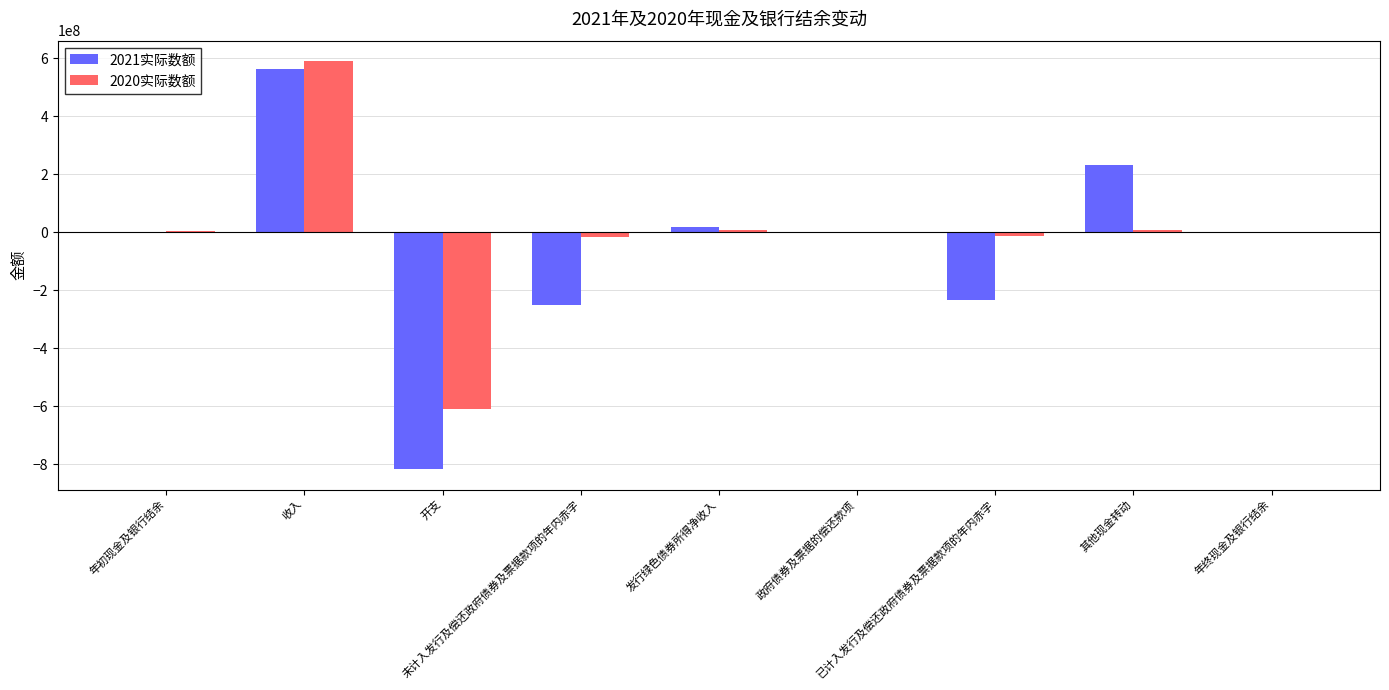

The 2021实际数额 series shows 990880253 at 收入. True or false?

False